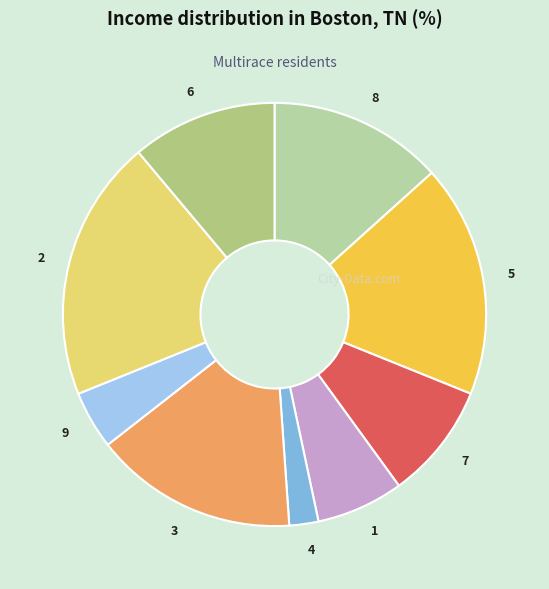

Does 6 account for over 50% of the chart?

No